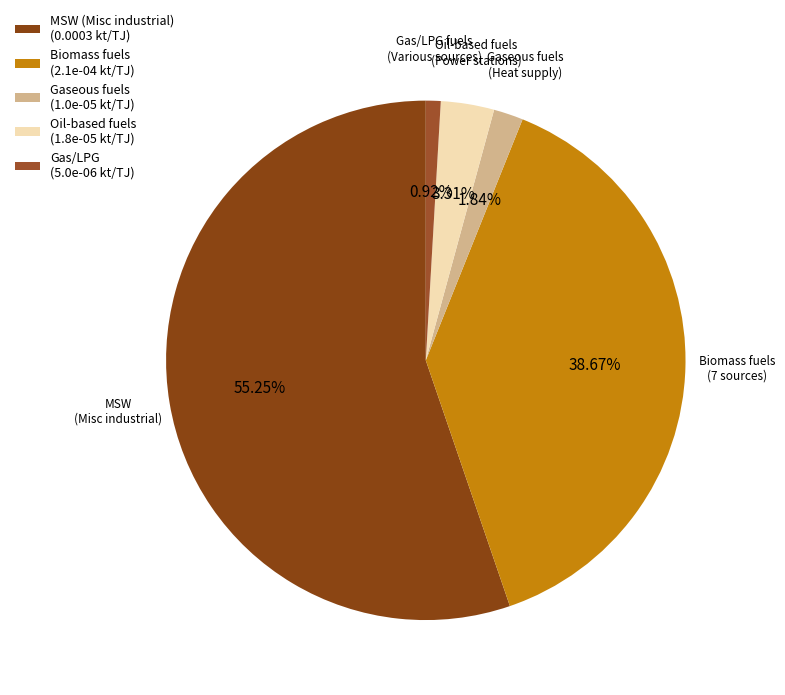

Which category has the smallest portion of the pie?

Gas/LPG (5.0e-06 kt/TJ)